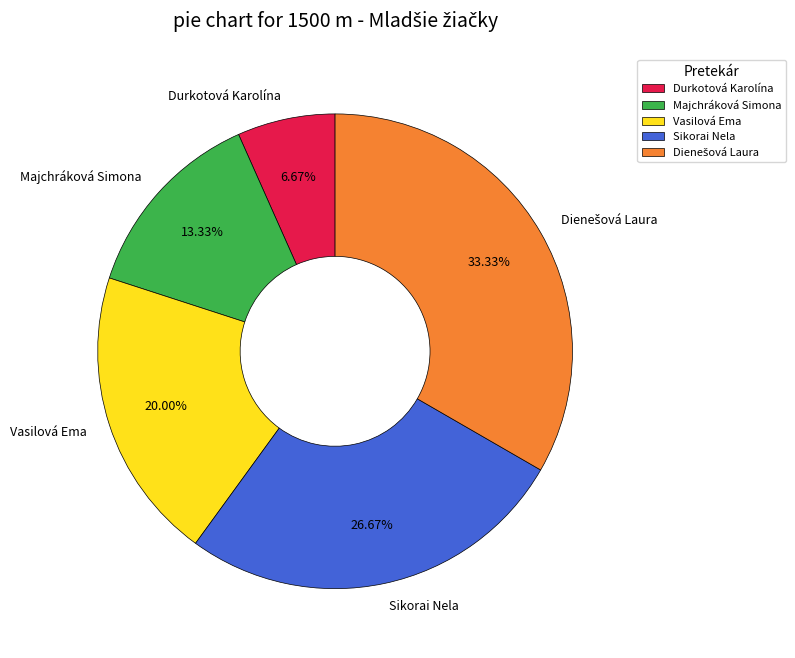

Which has a higher value, Vasilová Ema or Majchráková Simona?

Vasilová Ema